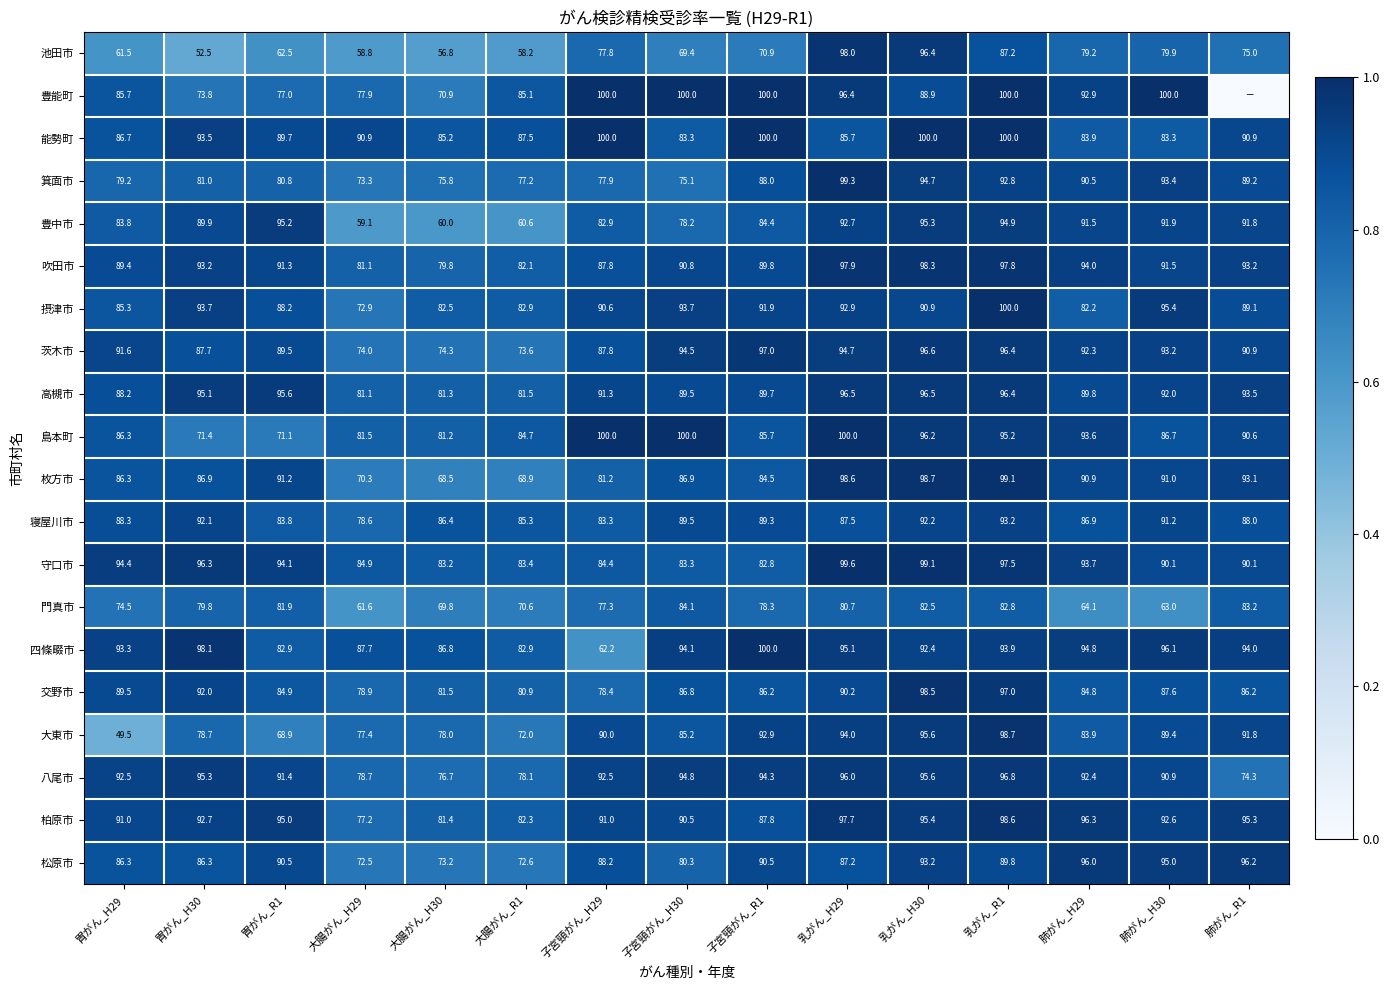

What is the sum of all 柏原市 values?

1364.8